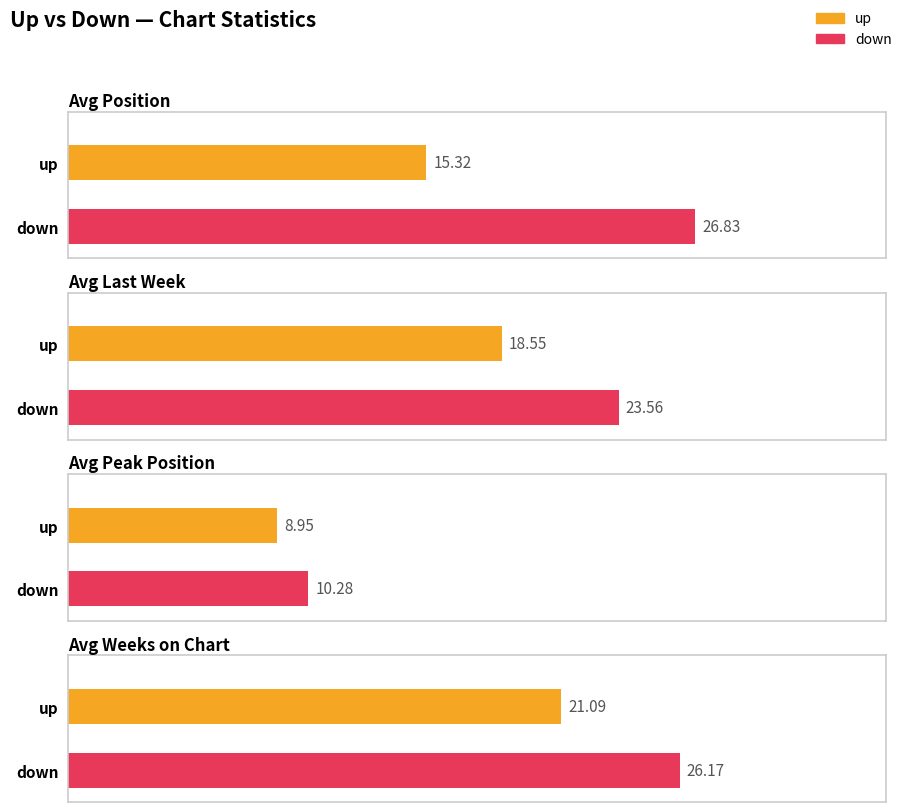

Between down and up, which is larger?

down